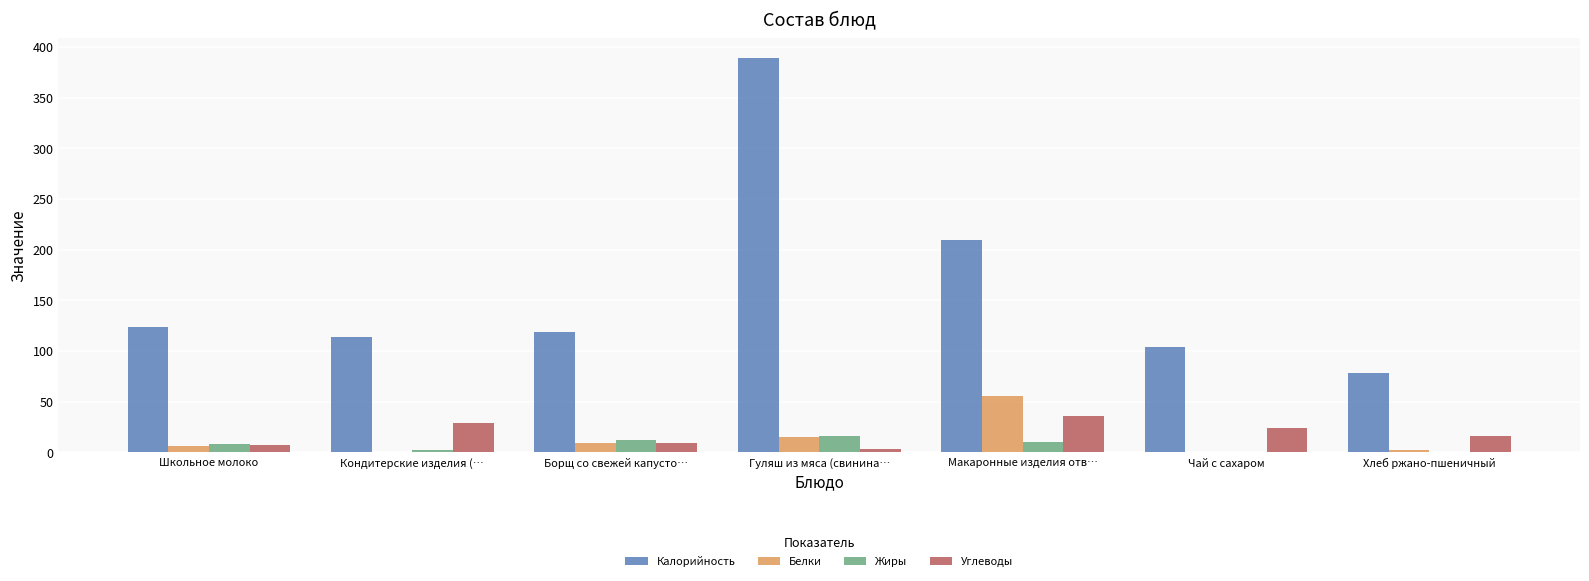

What is the maximum value for Углеводы?

36.0